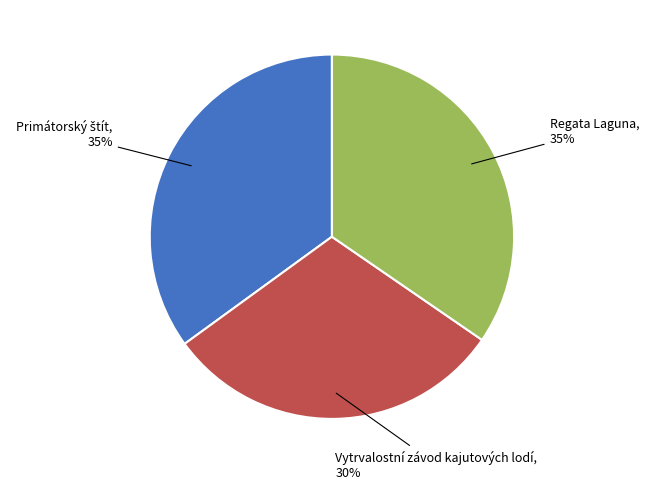

To the nearest percent, what is the difference between the largest and smallest slice percentages?

5%